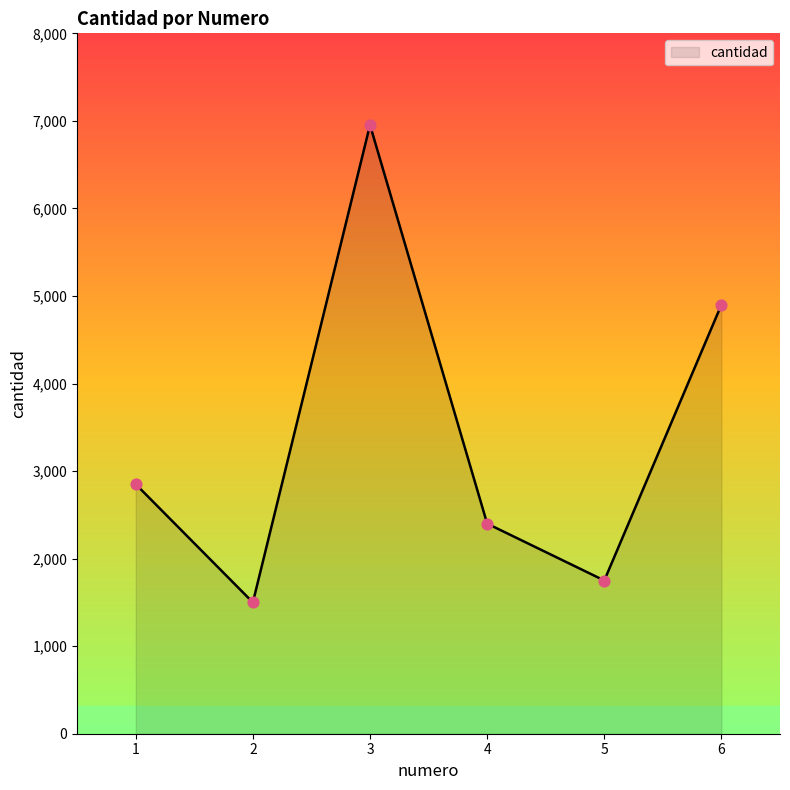

What is the ratio of the value at 2 to the value at 3?

0.2